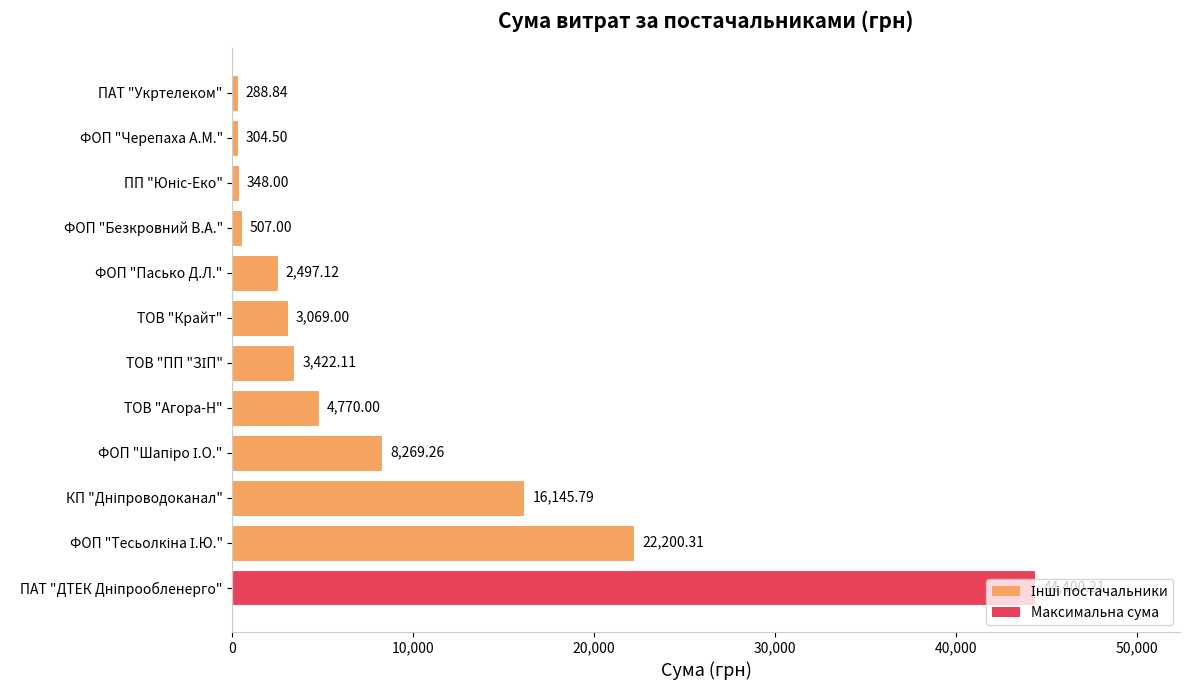

Which category has the lowest value across all series?

ПАТ "Укртелеком"